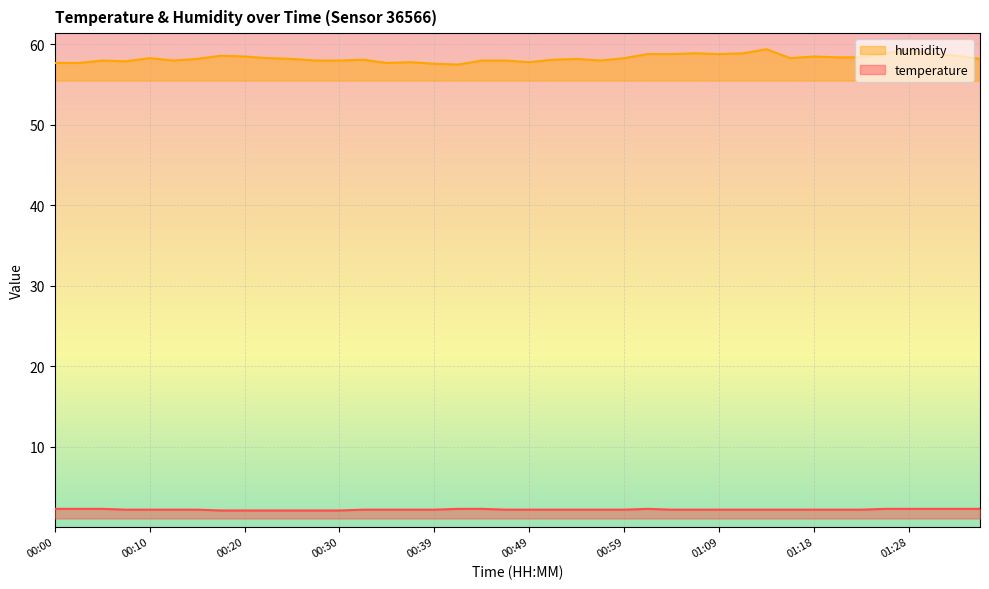

What is the label of the 18th point from the right?

00:54